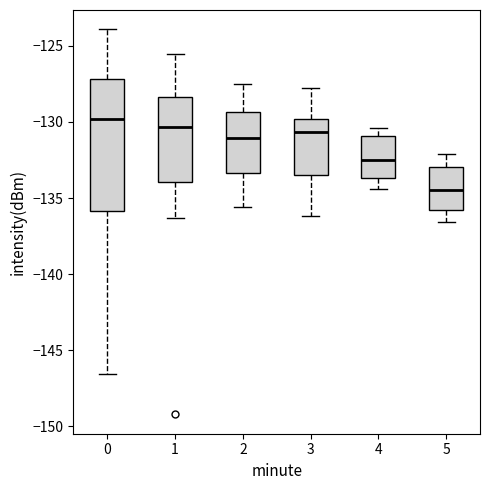

Where is the lower edge of the box at x = 4 on the y-axis? The values are not printed on the chart, so give them approximately, as read against the axis.

-133.5